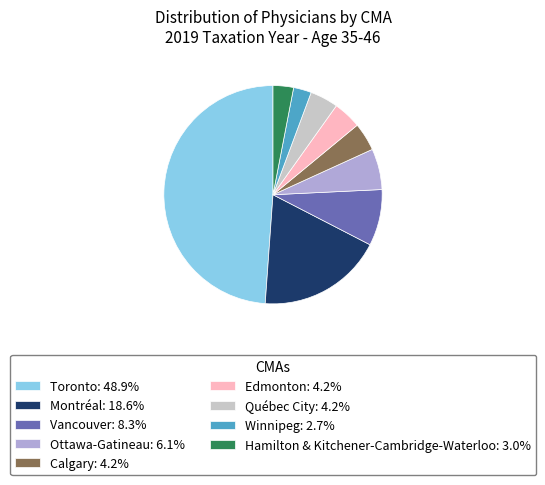

Do Edmonton: 4.2% and Toronto: 48.9% together represent more than half of the pie?

Yes